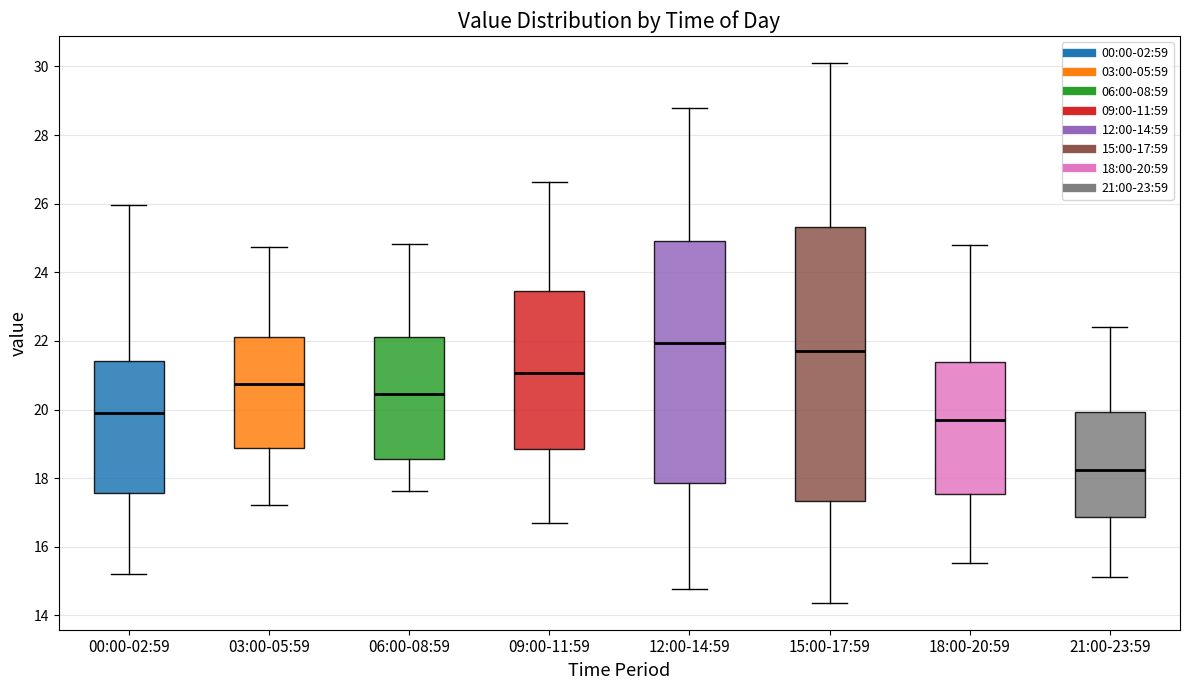

Reading left to right, read every box against the y-axis: the position of its median line, the range the box covers, and the ends of its whiskers. The values are not printed on the chart, so give them approximately, as read against the axis.

00:00-02:59: median 20.0, box 17.6 to 21.4, whiskers 15.2 to 26.0
03:00-05:59: median 20.8, box 18.8 to 22.2, whiskers 17.2 to 24.8
06:00-08:59: median 20.4, box 18.6 to 22.2, whiskers 17.6 to 24.8
09:00-11:59: median 21.0, box 18.8 to 23.4, whiskers 16.8 to 26.6
12:00-14:59: median 22.0, box 17.8 to 25.0, whiskers 14.8 to 28.8
15:00-17:59: median 21.8, box 17.4 to 25.4, whiskers 14.4 to 30.2
18:00-20:59: median 19.6, box 17.6 to 21.4, whiskers 15.6 to 24.8
21:00-23:59: median 18.2, box 16.8 to 20.0, whiskers 15.2 to 22.4